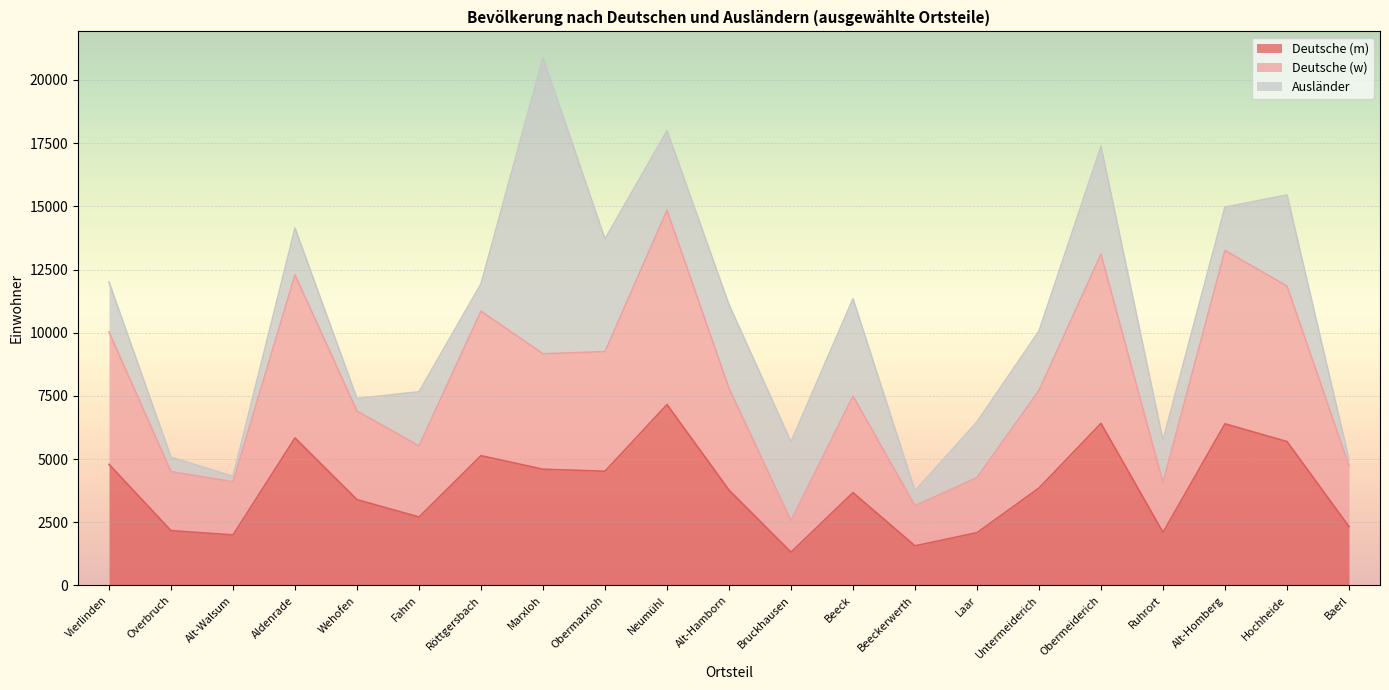

Which category has the highest value in the Deutsche (m) series?

Neumühl